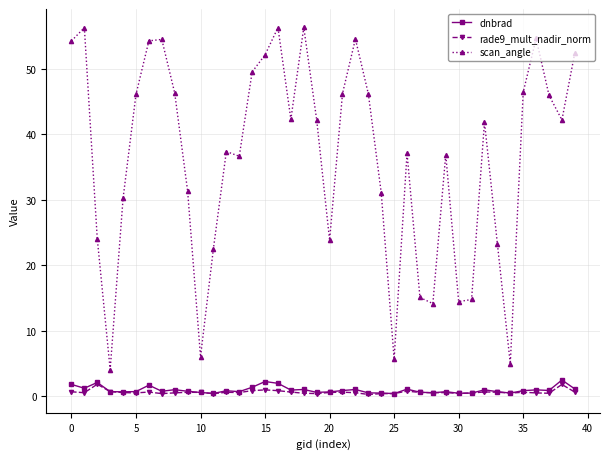

What is the value of the scan_angle point at the 16th from the left?

52.1